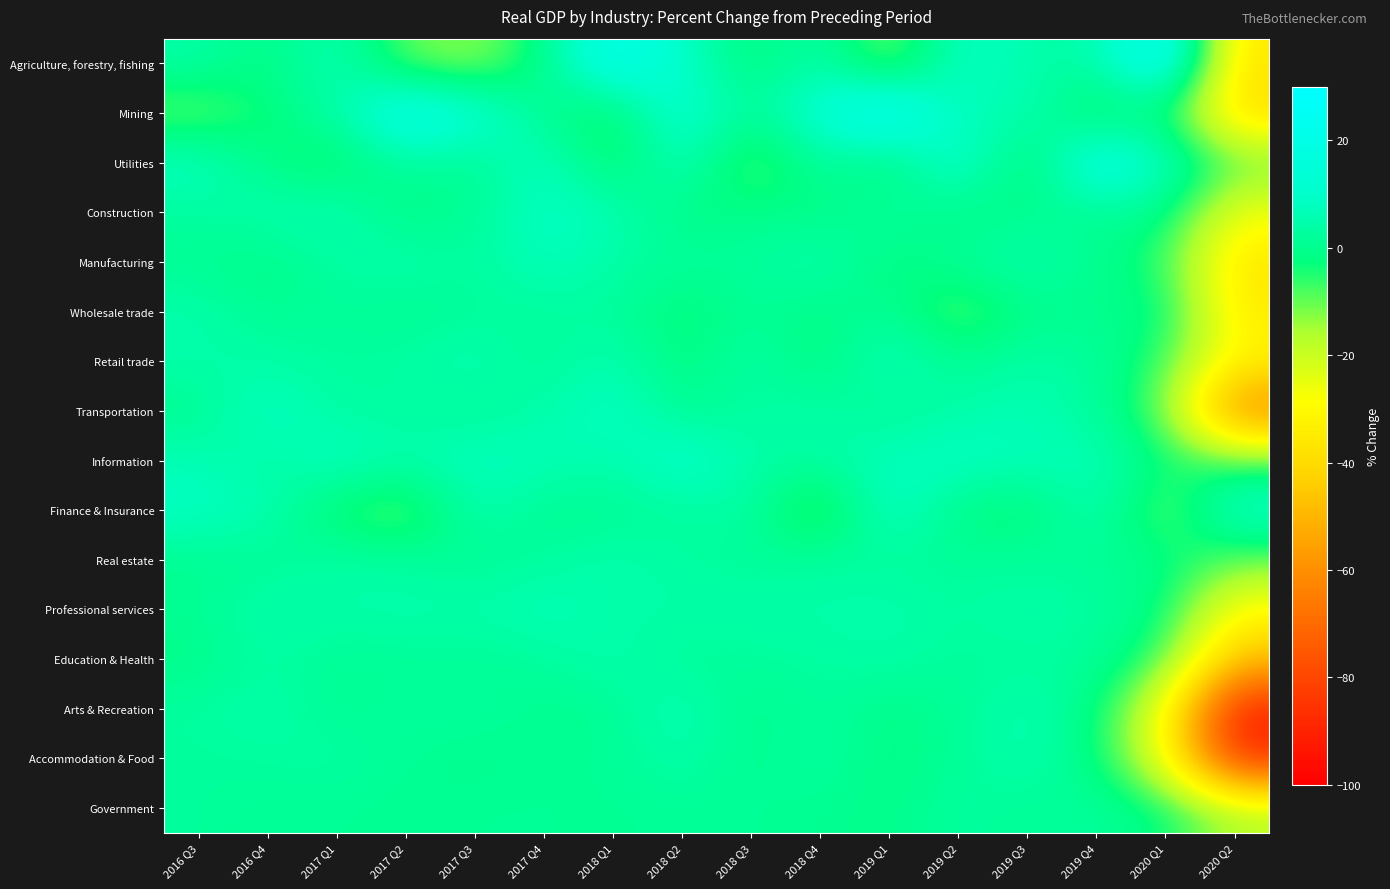

Which category has the highest value across all series?

2020 Q1